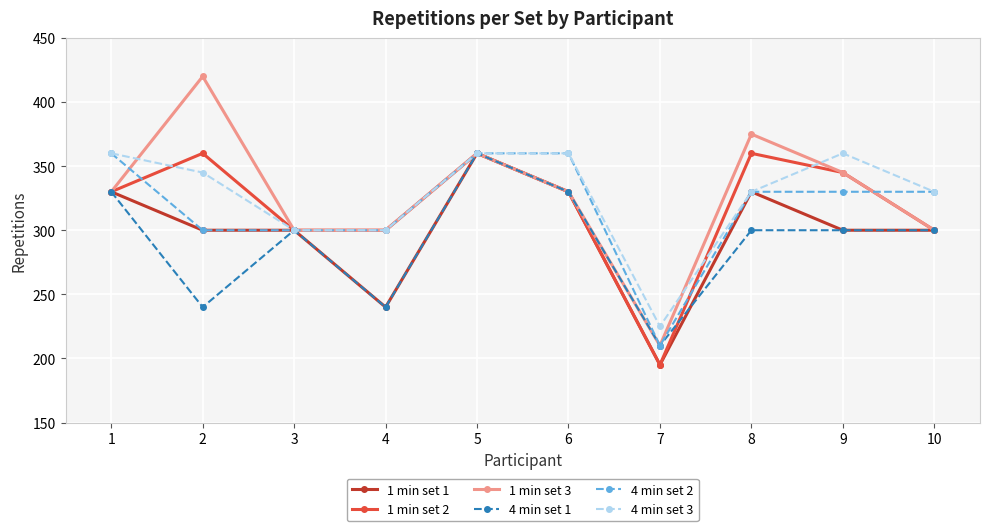

What is the total value across all series at 3?

1800